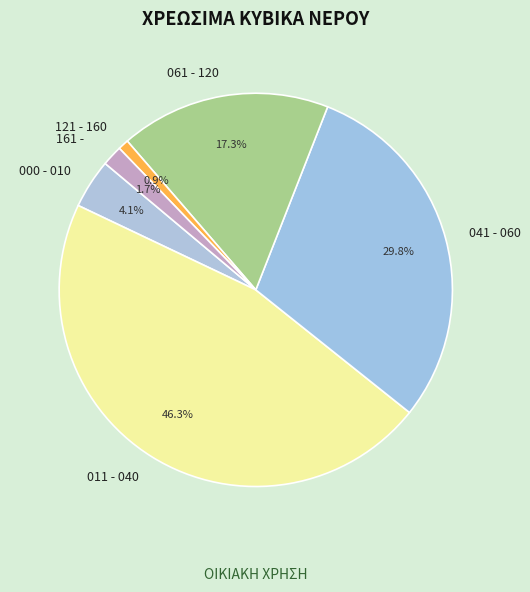

What percentage is NOT represented by 041 - 060?

70.2%